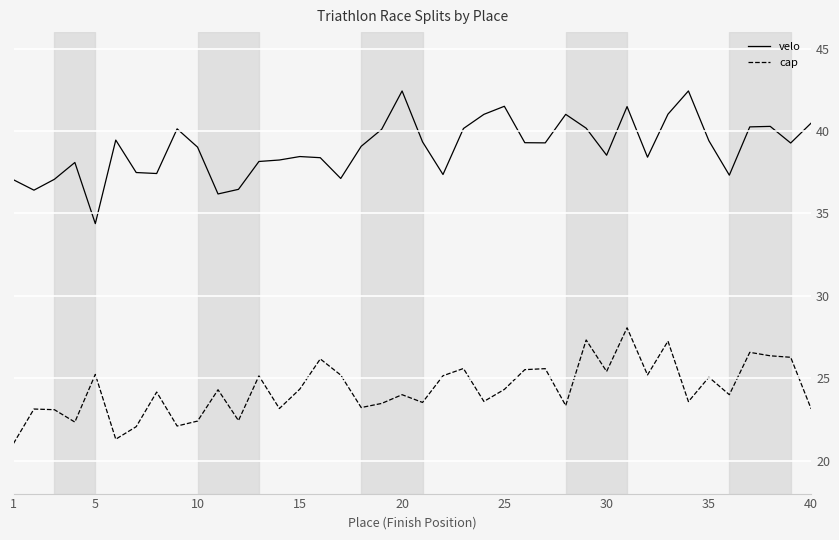

Which series has the largest total across all categories?

velo